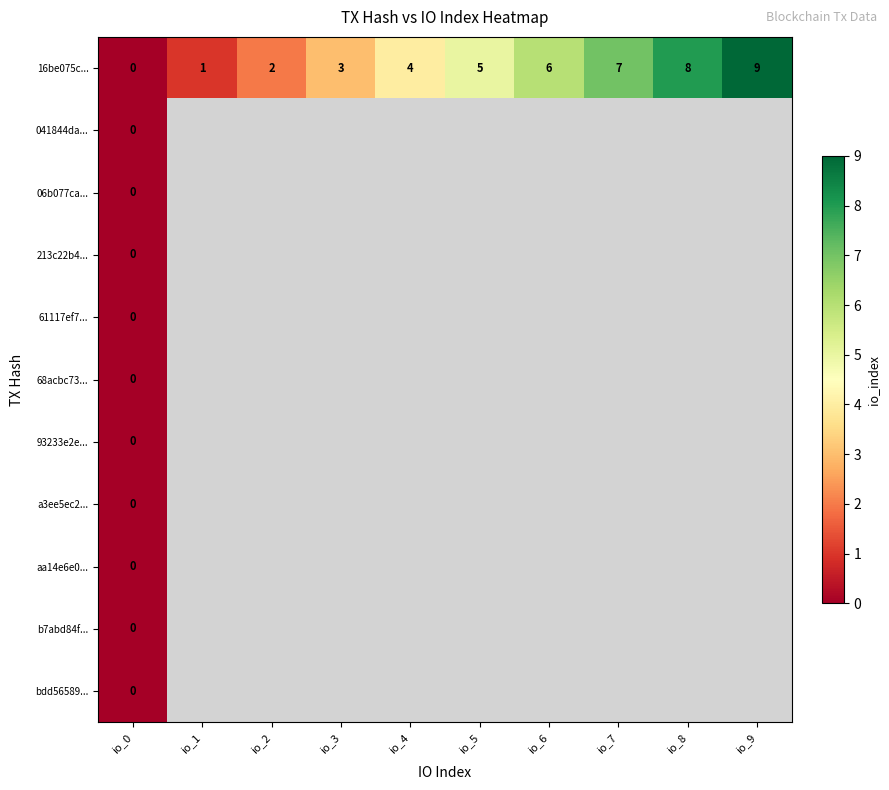

The 16be075c... series shows 8 at io_8. True or false?

True